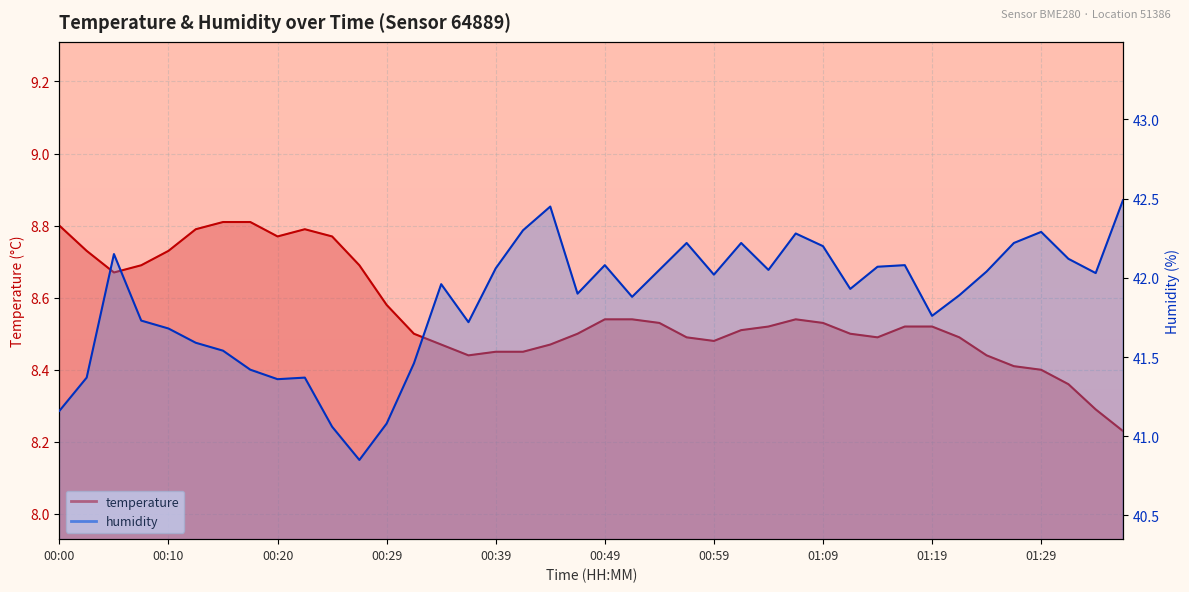

Rank the categories by temperature value from lowest to highest.

01:36, 01:34, 01:31, 01:29, 01:26, 00:37, 01:24, 00:39, 00:42, 00:34, 00:44, 00:59, 00:56, 01:14, 01:21, 00:32, 00:47, 01:11, 01:01, 01:04, 01:16, 01:19, 00:54, 01:09, 00:49, 00:52, 01:06, 00:29, 00:05, 00:07, 00:27, 00:02, 00:10, 00:20, 00:24, 00:12, 00:22, 00:00, 00:15, 00:17